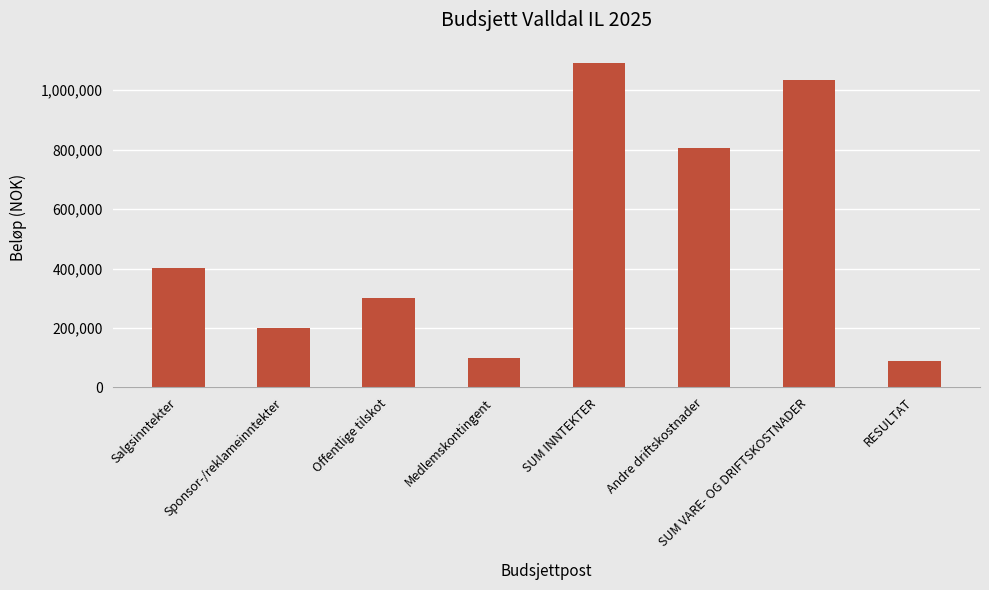

How many distinct data groups are displayed?

1